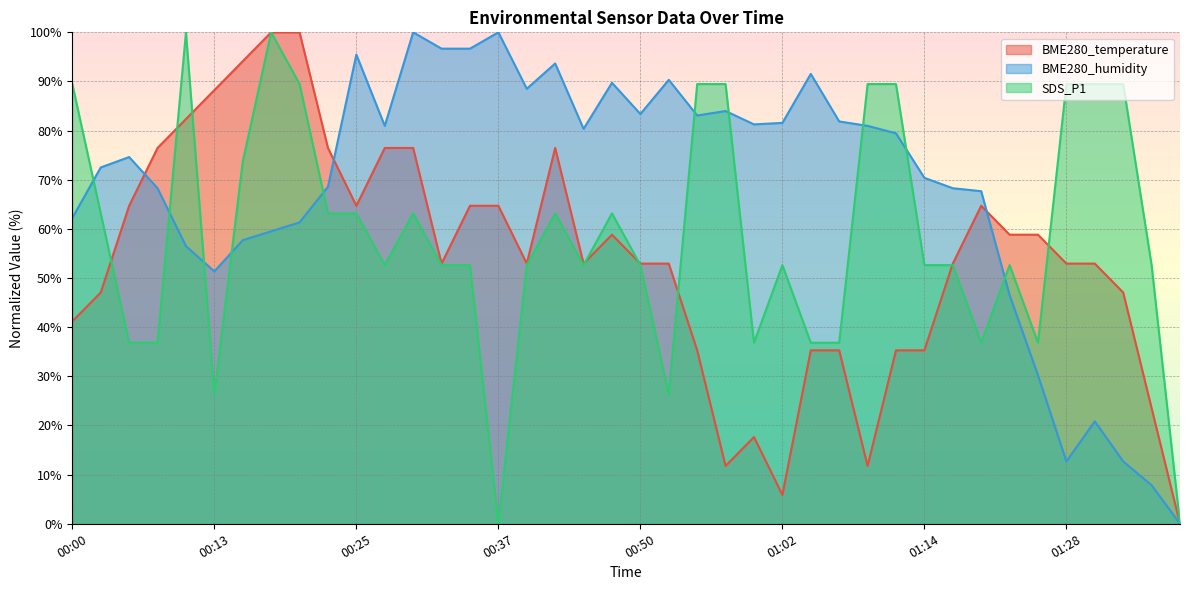

What is the value of the BME280_humidity point at the 34th from the left?

46.5